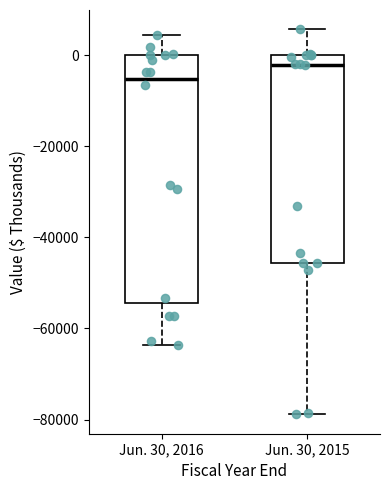

Where does the upper whisker of the box for Jun. 30, 2016 end on the y-axis? The values are not printed on the chart, so give them approximately, as read against the axis.

4000